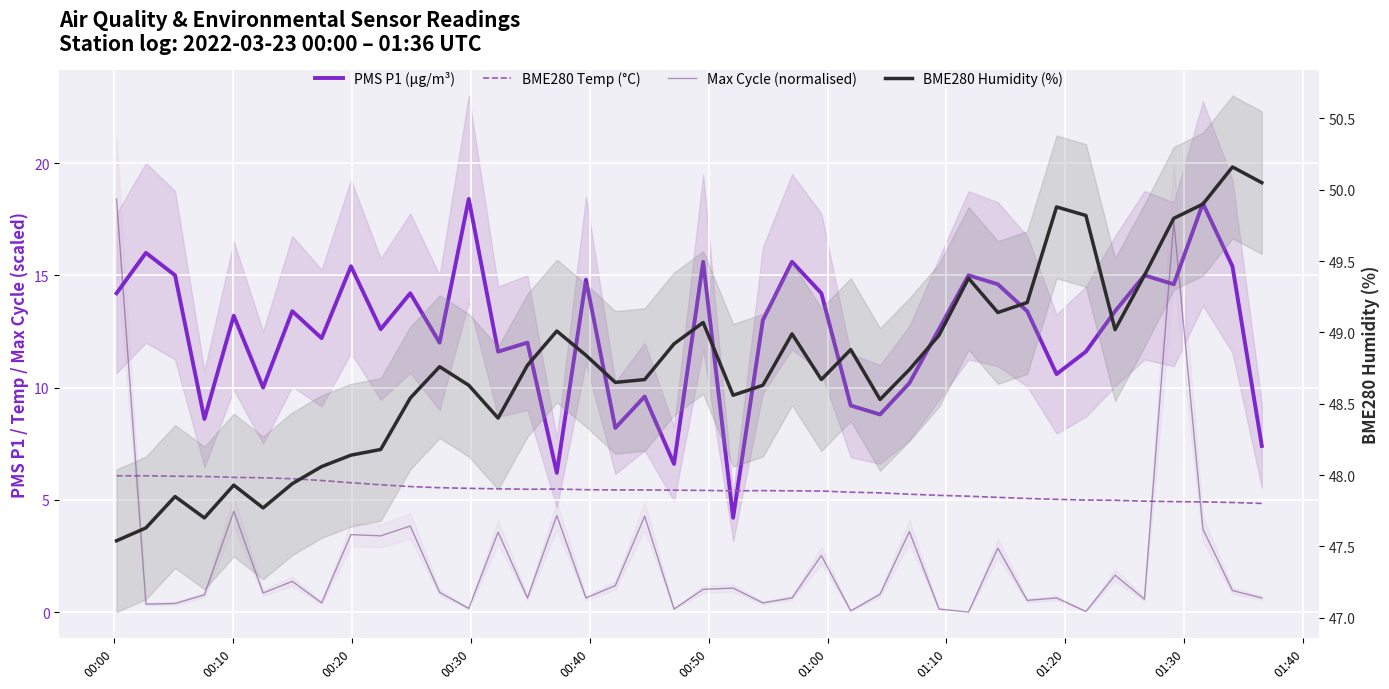

How many interior local valleys does the Max Cycle (normalised) series have?

14